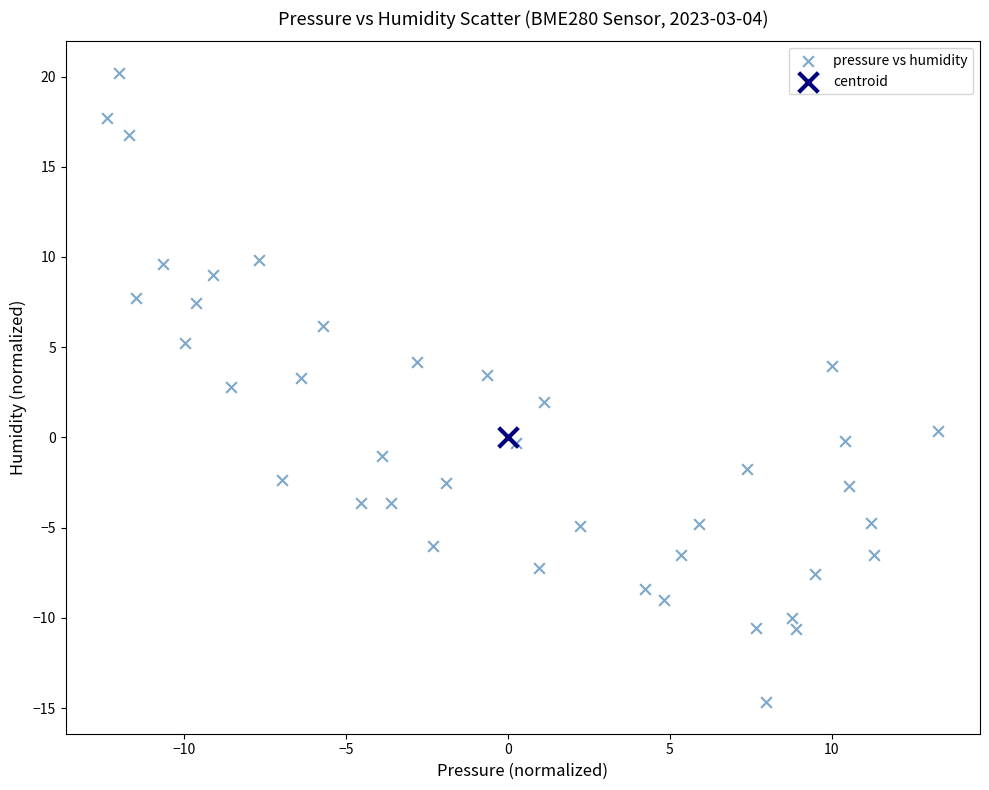

What are all the series names shown in the legend?

pressure vs humidity, centroid